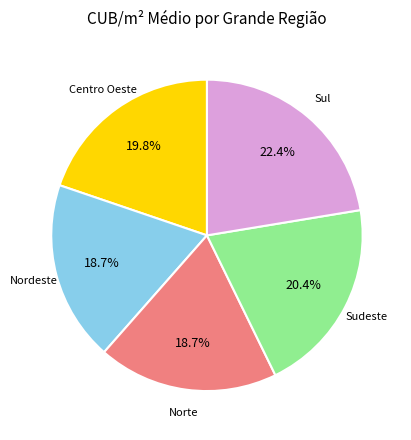

Count the number of slices in the pie.

5